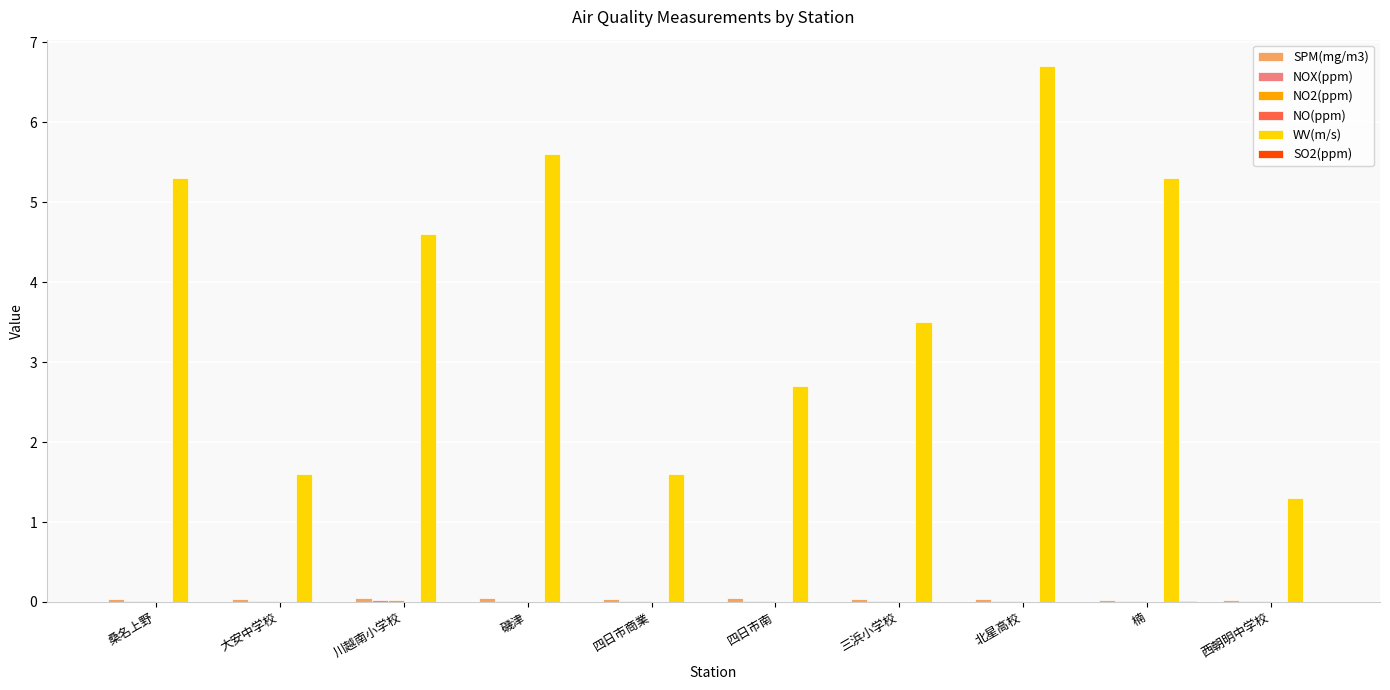

Which series changed the most between 大安中学校 and 西朝明中学校?

WV(m/s)